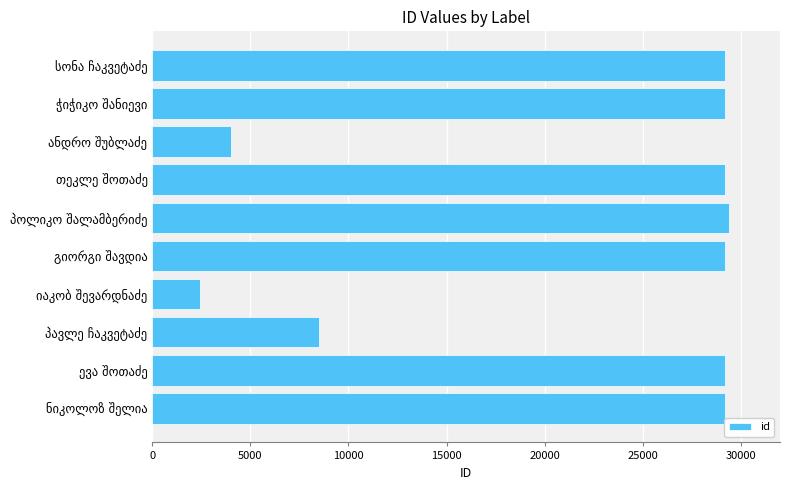

What is the sum of all values?

219502